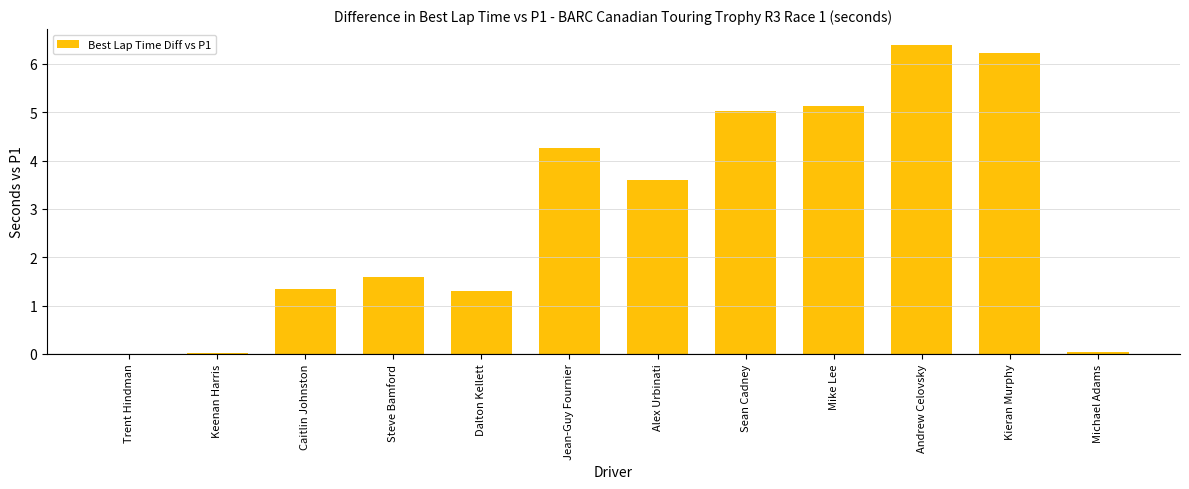

At which category does the chart reach its peak across all series?

Andrew Celovsky